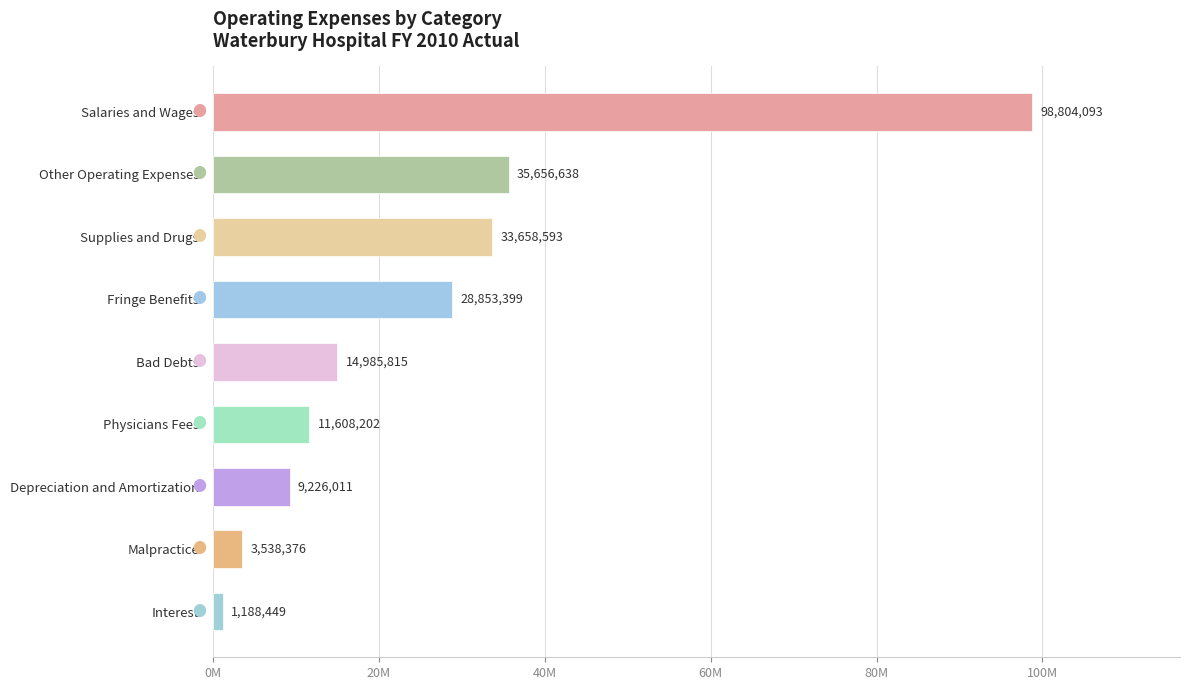

Rank the categories by value from lowest to highest.

Interest, Malpractice, Depreciation and Amortization, Physicians Fees, Bad Debts, Fringe Benefits, Supplies and Drugs, Other Operating Expenses, Salaries and Wages